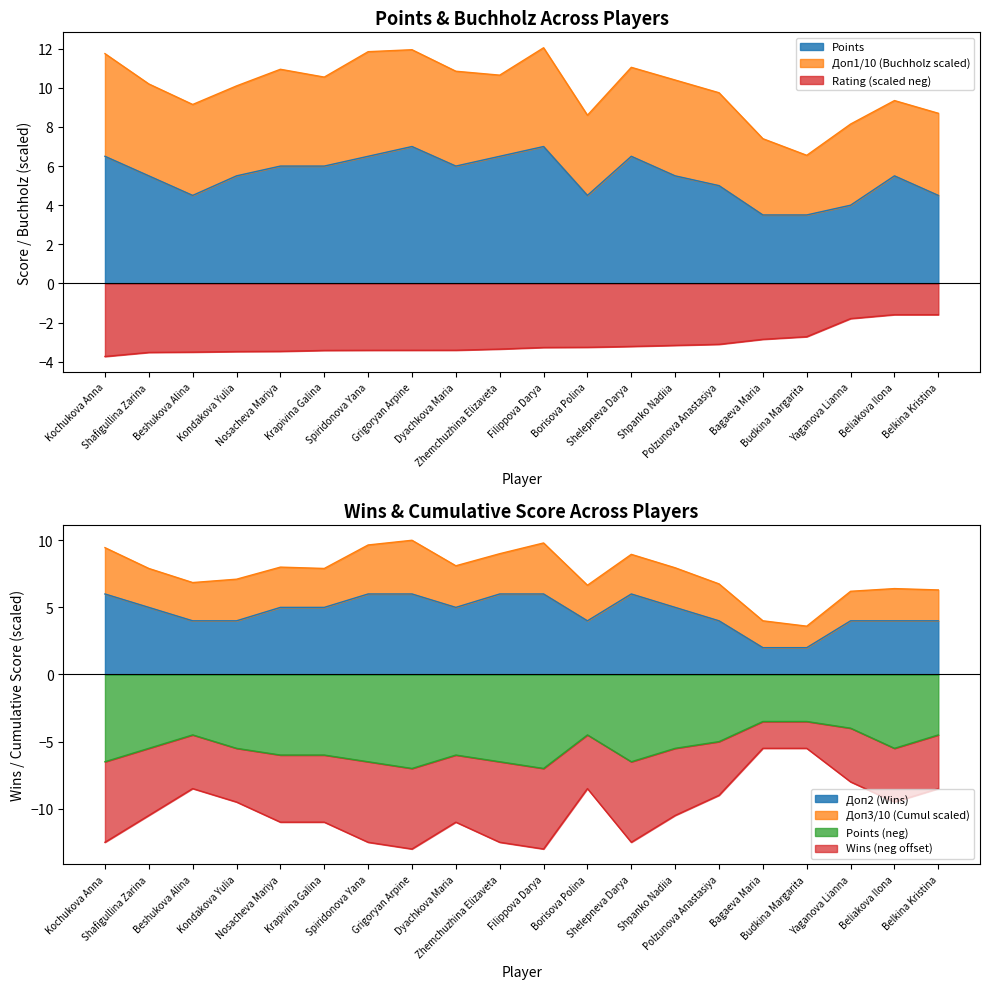

What is the greatest value displayed?

7.0